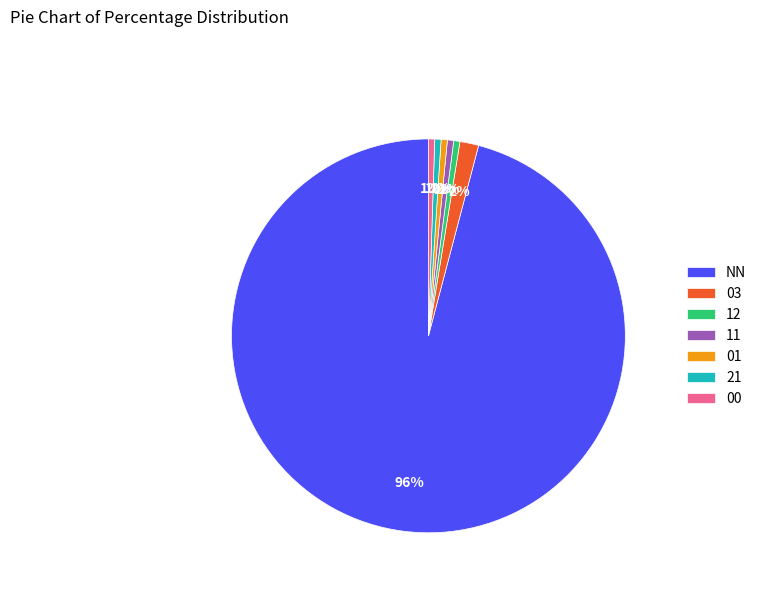

Do 21 and 01 together represent more than half of the pie?

No